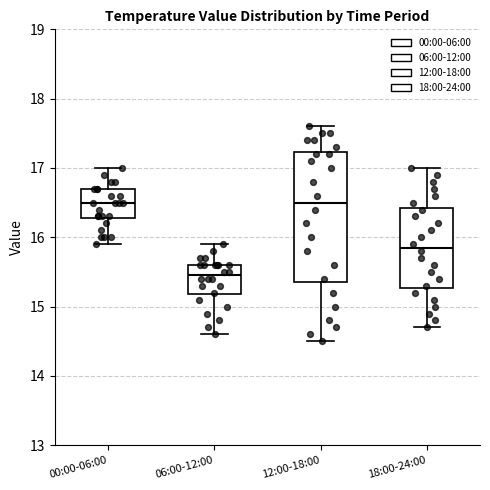

Comparing the boxes themselves (not the whiskers), which one is the tallest?

12:00-18:00